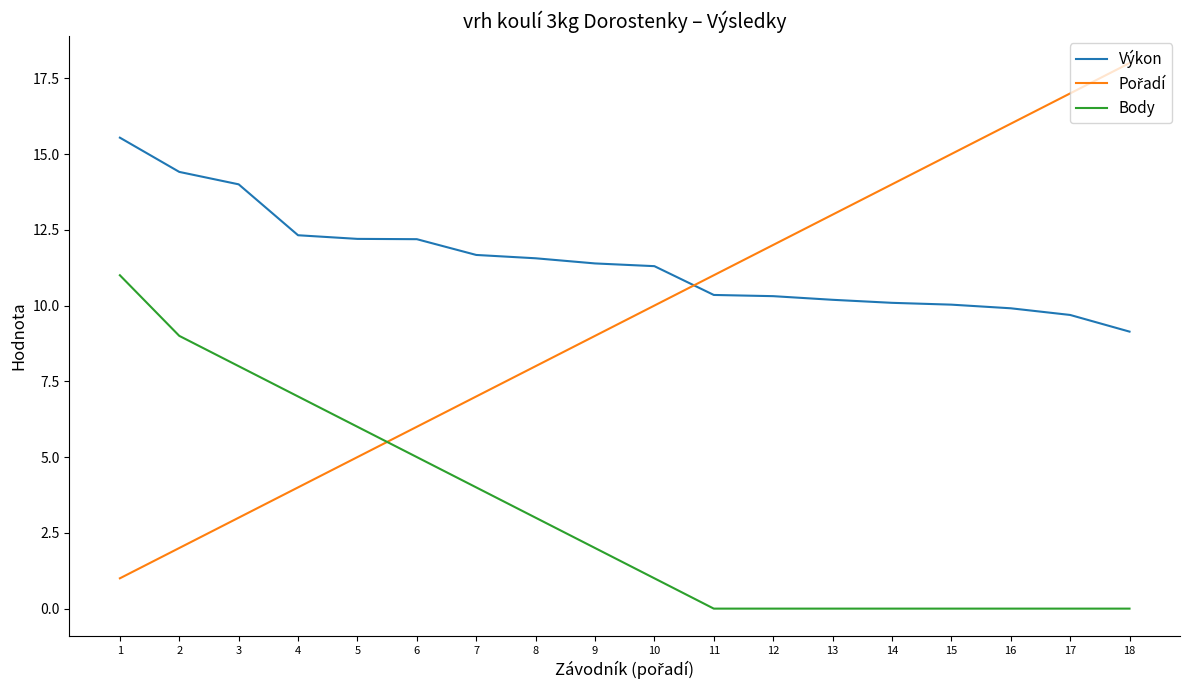

True or false: Body and Výkon intersect in this chart.

False